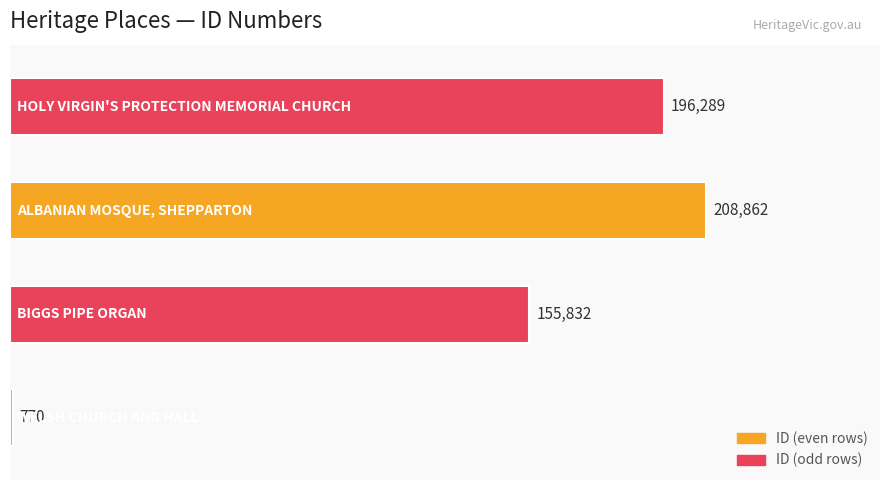

What is the sum of all values?

561753